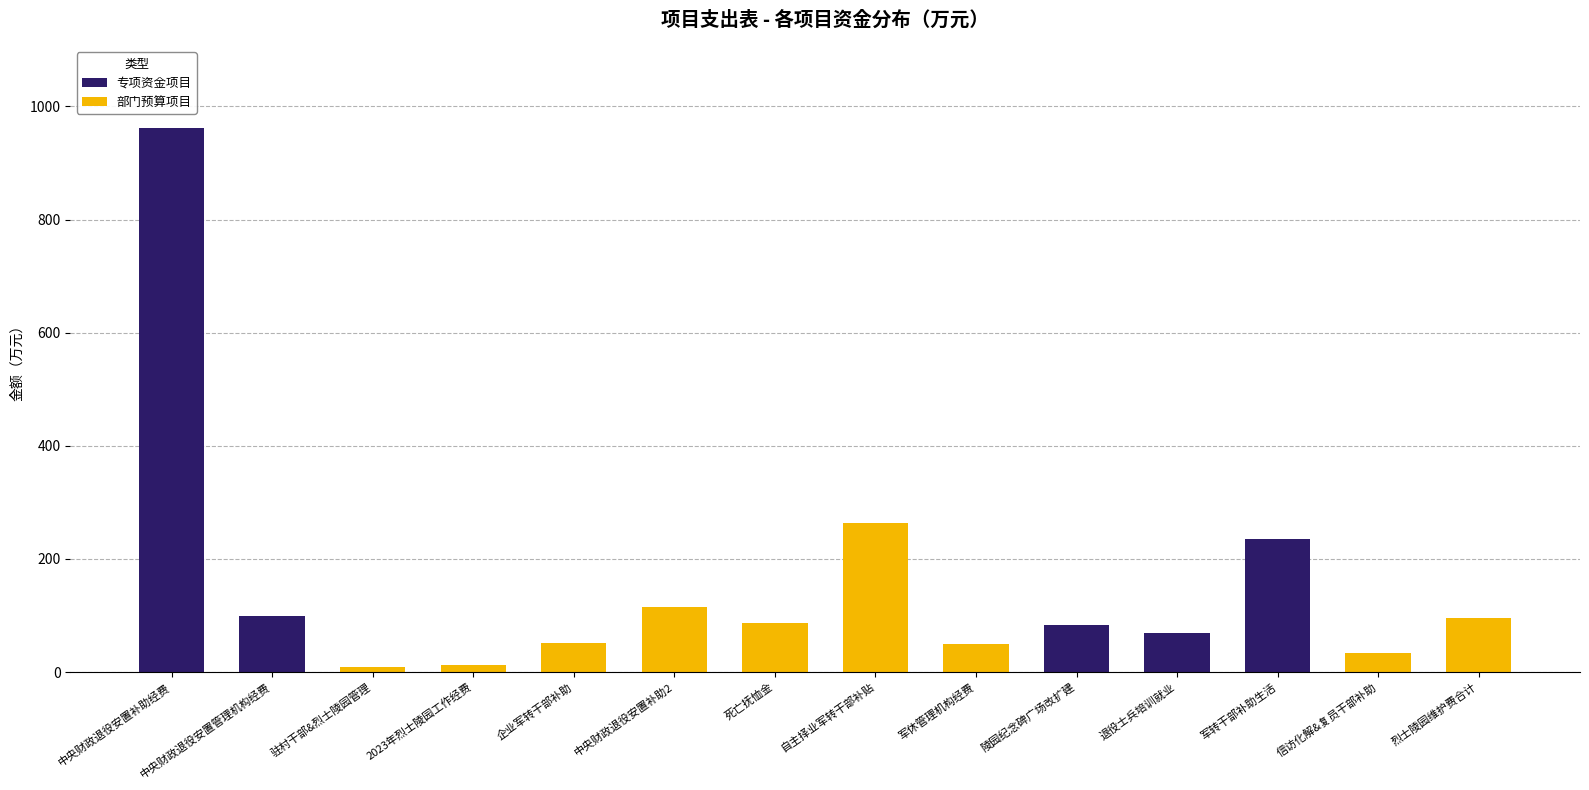

What is the maximum value for 专项资金项目?

962.2